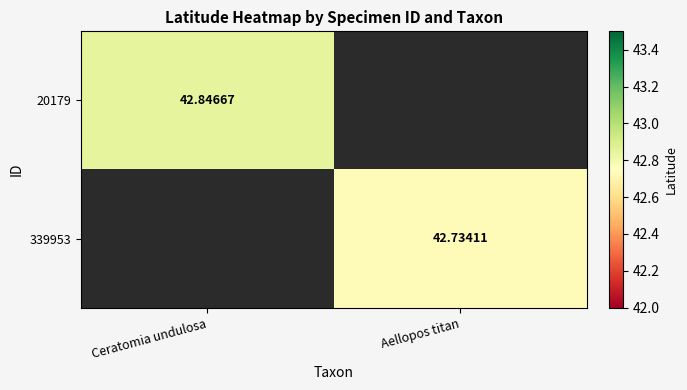

True or false: 339953 has a value of 57.0 at Aellopos titan.

False